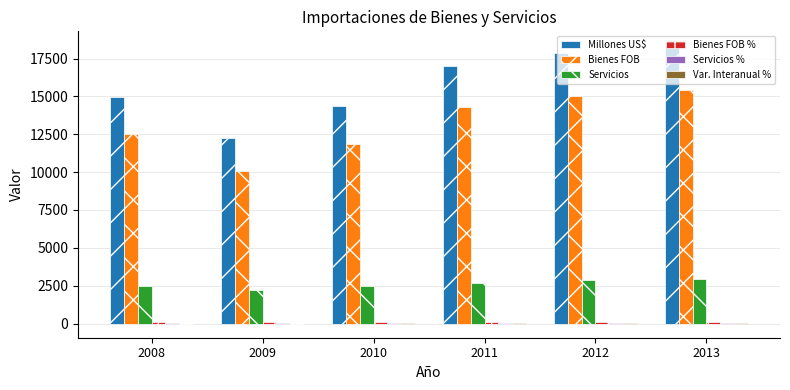

What is the maximum value shown in the chart?

18375.1